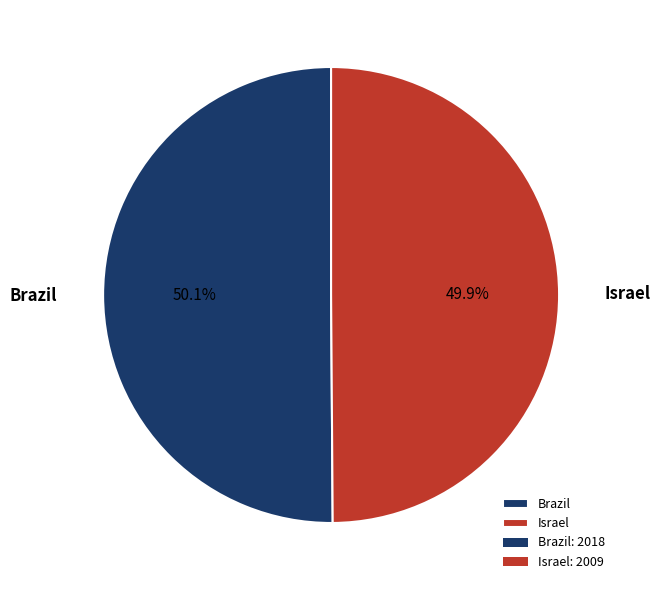

What is the ratio of the value at Israel to the value at Brazil?

1.0